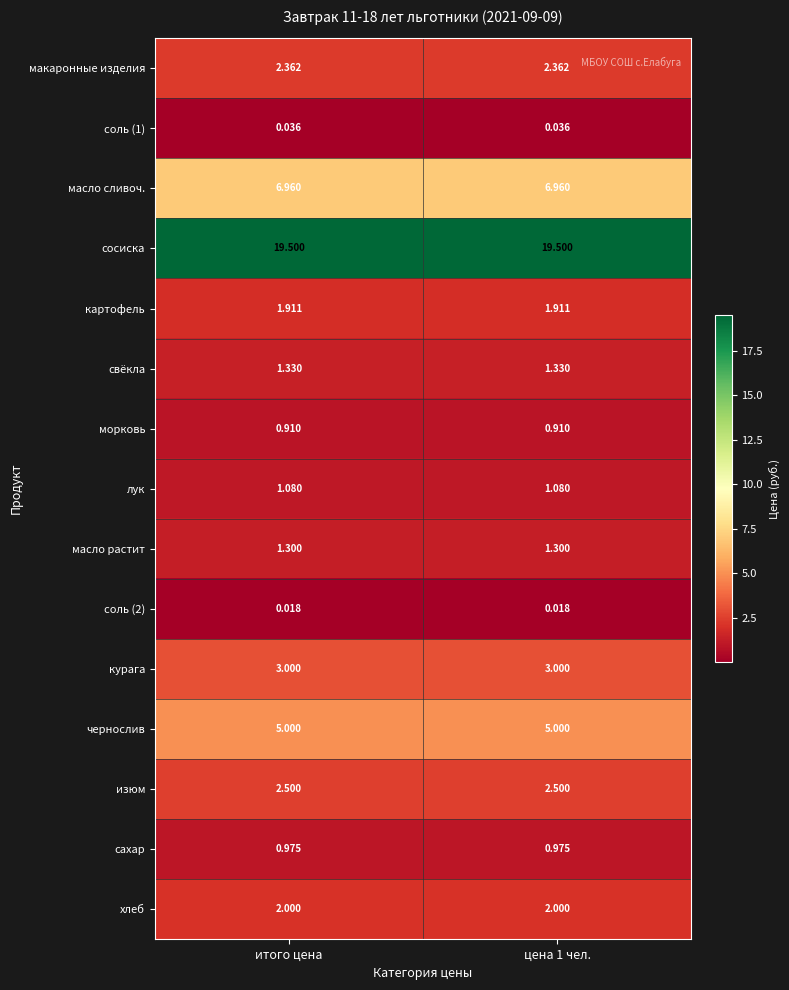

Which series has the largest total across all categories?

сосиска